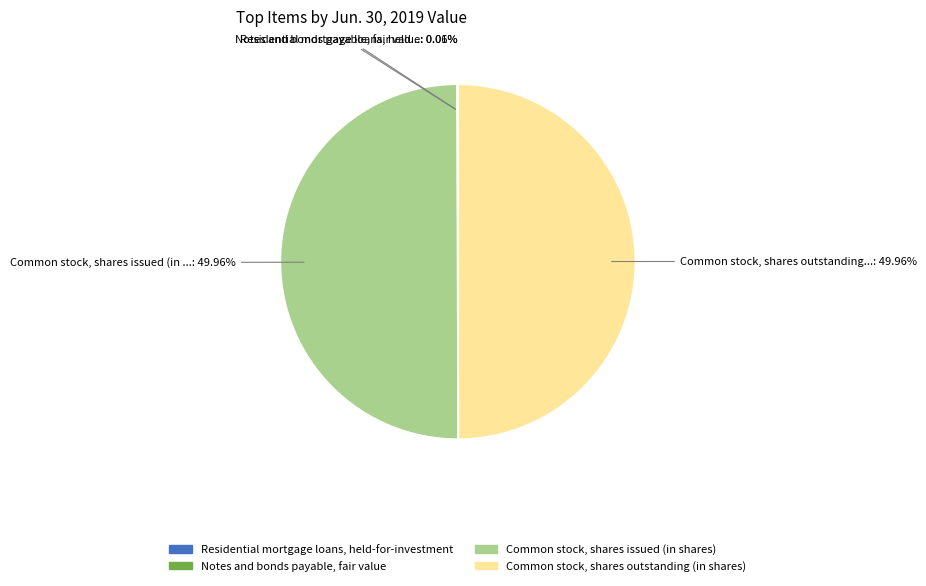

To the nearest percent, what is the difference between the largest and smallest slice percentages?

50%